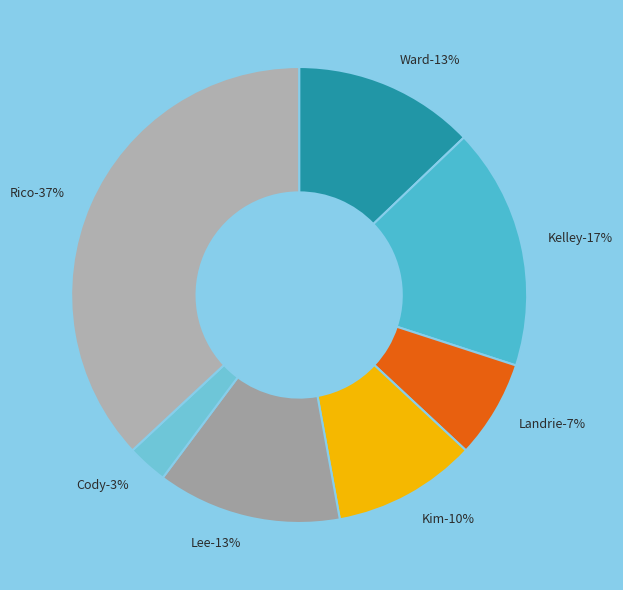

What is the largest slice in the pie chart?

Rico